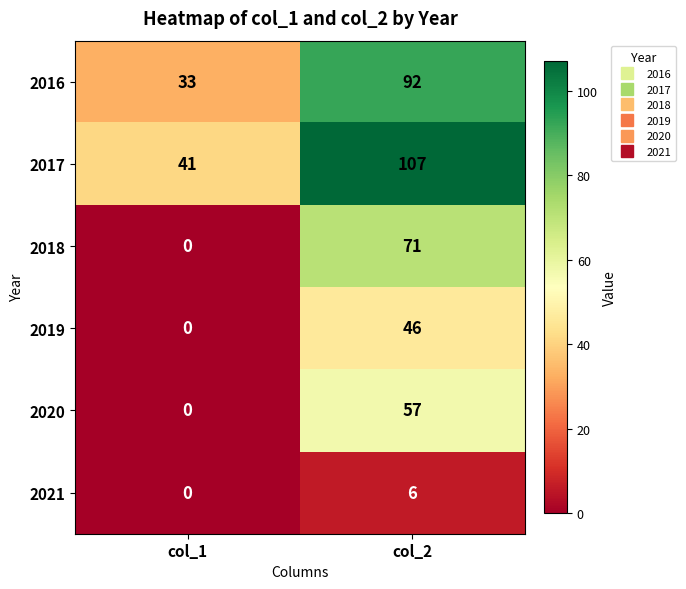

Reading right to left, list all the values displayed in this chart.

2016: 92	33
2017: 107	41
2018: 71	0
2019: 46	0
2020: 57	0
2021: 6	0